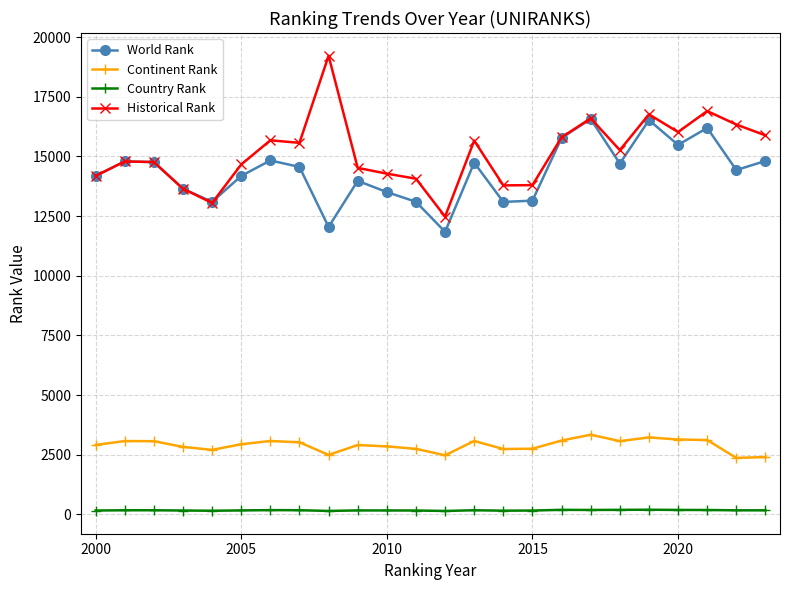

What is the maximum value for Historical Rank?

19218